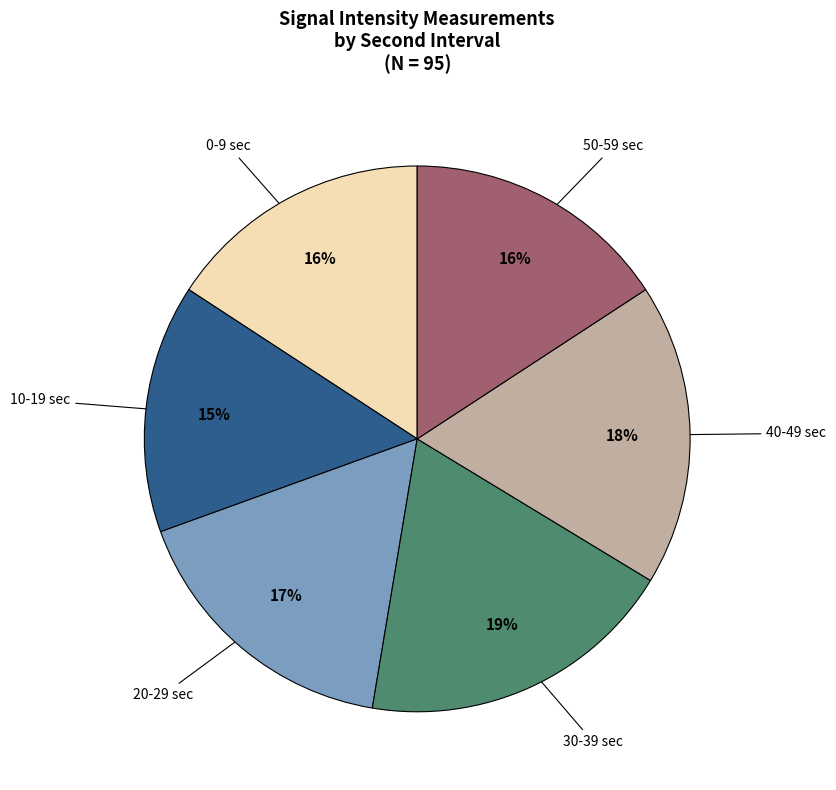

To the nearest percent, what is the difference between the largest and smallest slice percentages?

4%